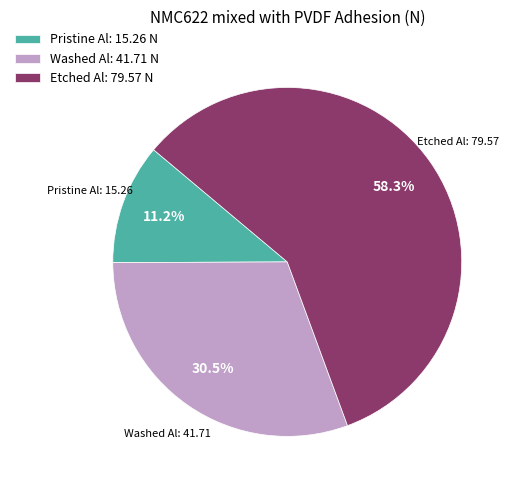

Is there a majority slice in this chart?

Yes